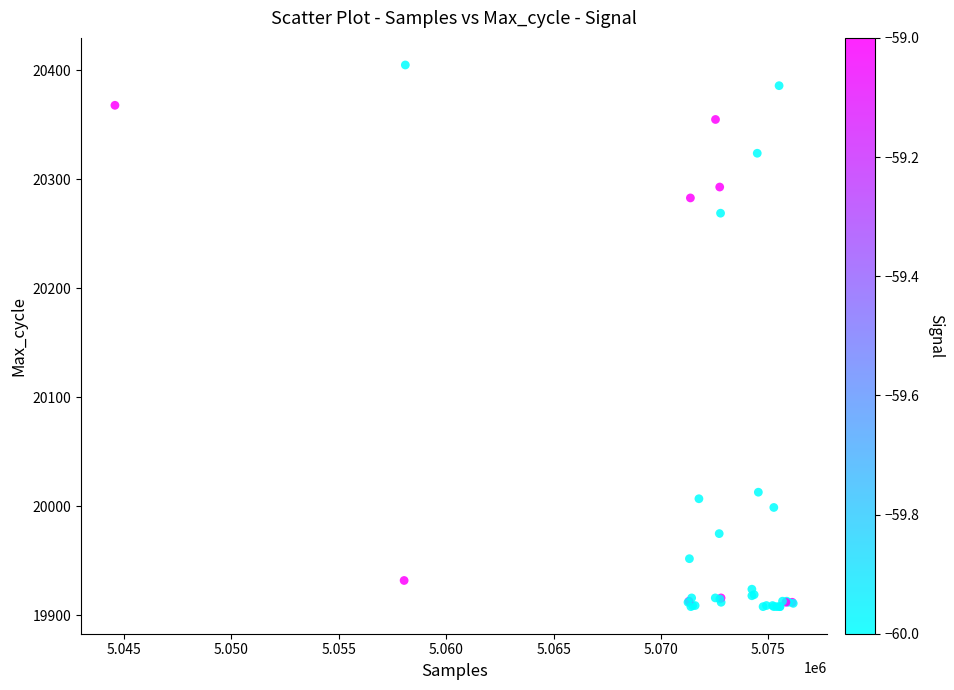

What Y value in the scatter plot is closest to 20156?

20269